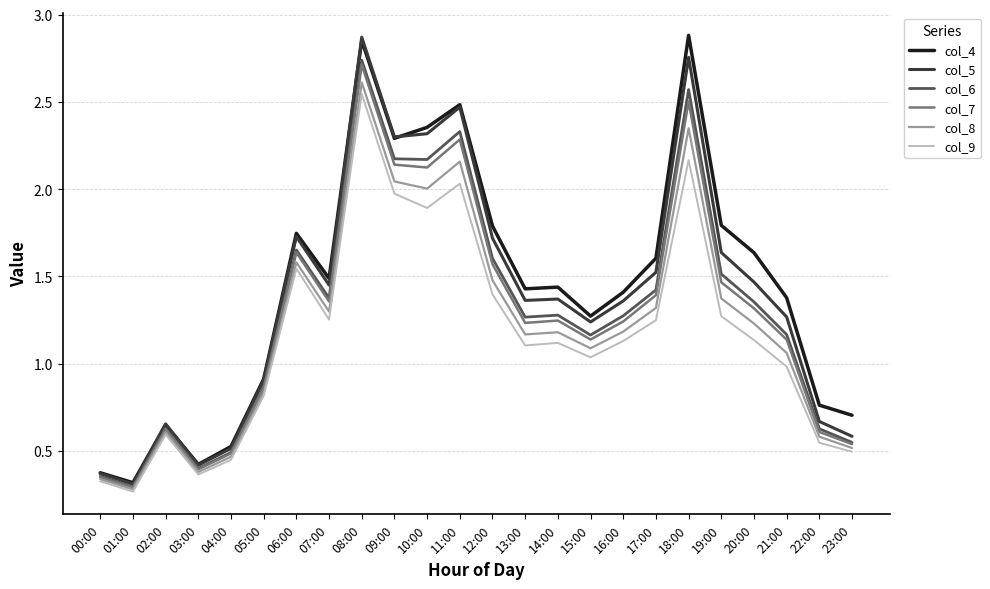

True or false: col_9 has a value of 0.8 at 19:00.

False